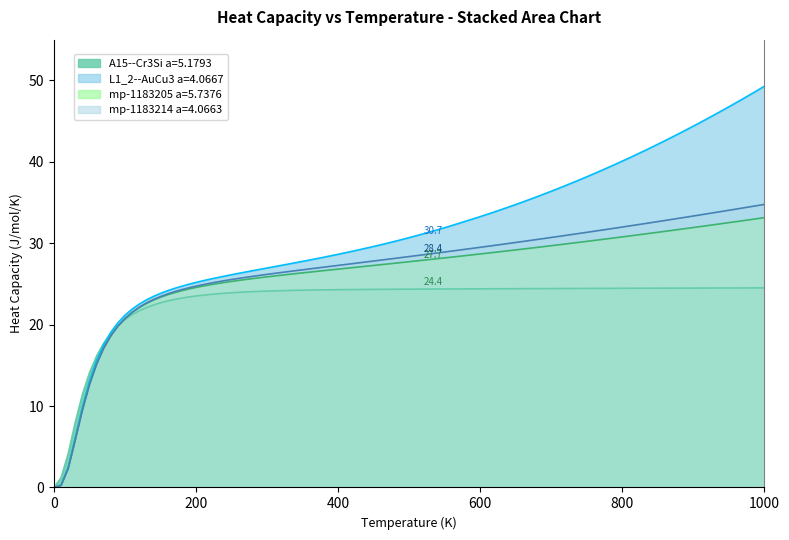

What is the value of the mp-1183214 a=4.0663 point at the 6th from the left?

28.6